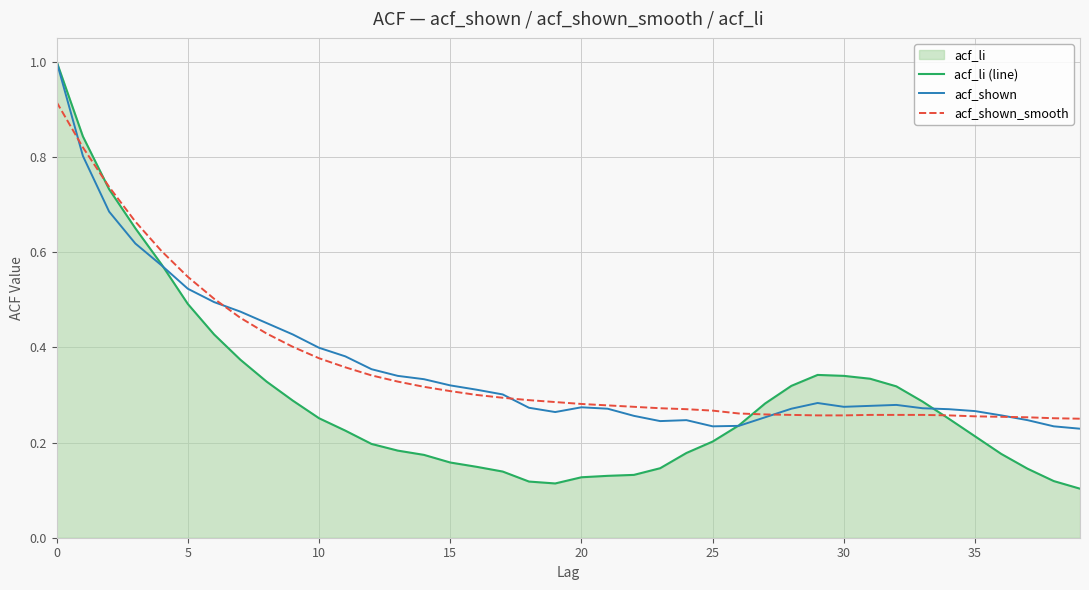

What is the difference between the maximum and minimum values in the acf_shown series?

0.8